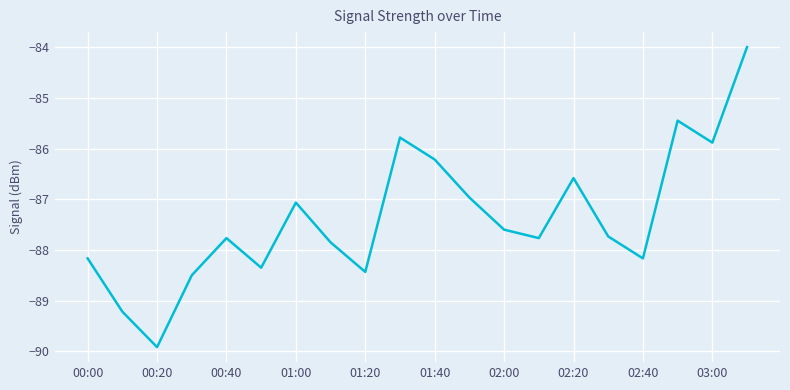

Does the chart have visible grid lines?

Yes